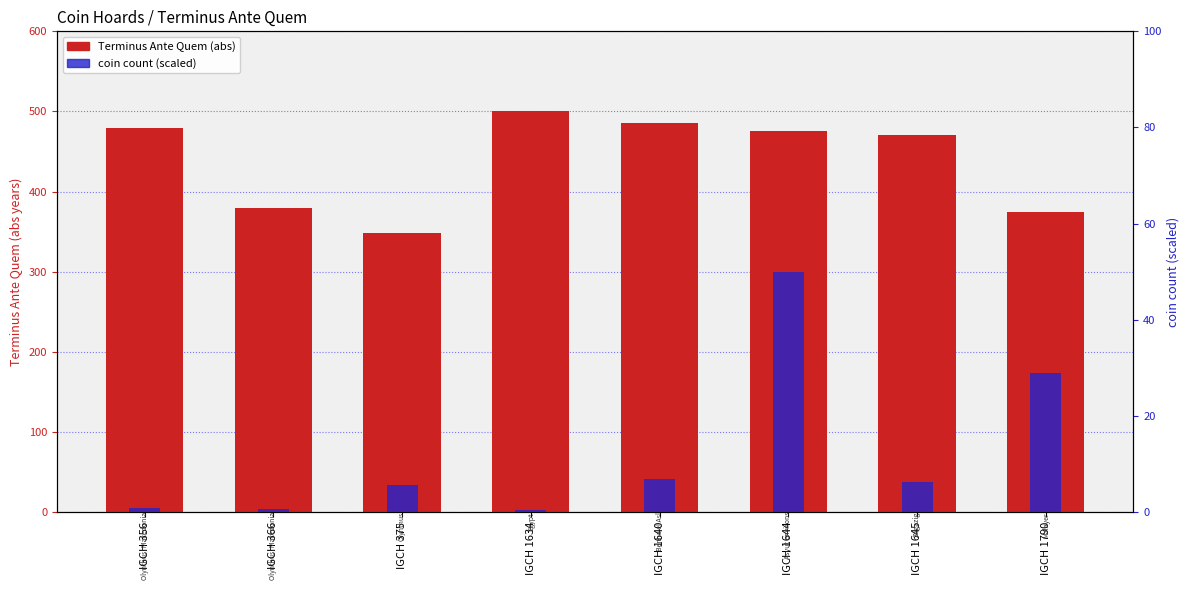

What is the greatest value displayed?

500.0